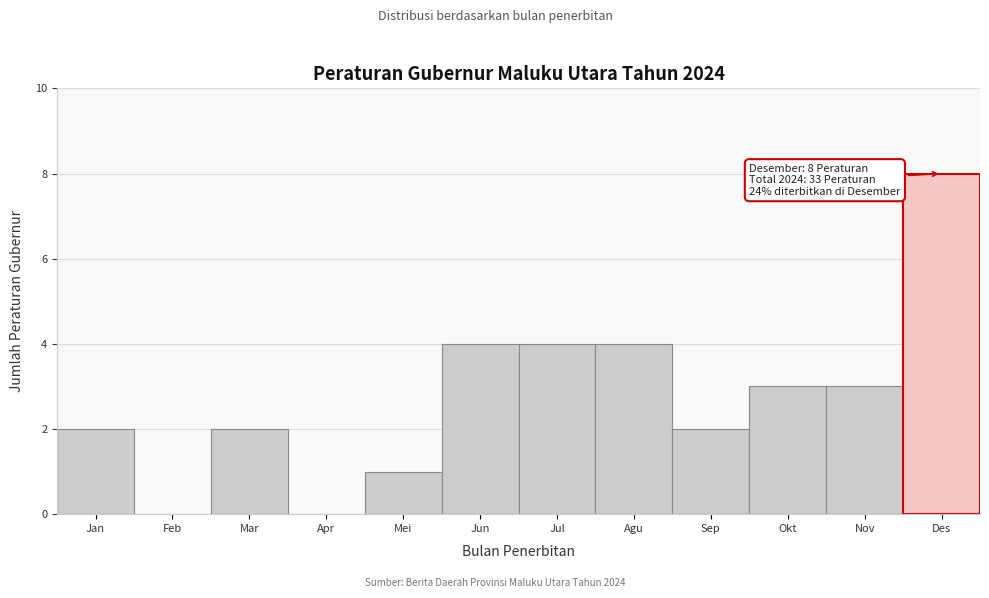

Reading left to right, list all the values displayed in this chart.

Jan=2	Feb=0	Mar=2	Apr=0	Mei=1	Jun=4	Jul=4	Agu=4	Sep=2	Okt=3	Nov=3	Des=8